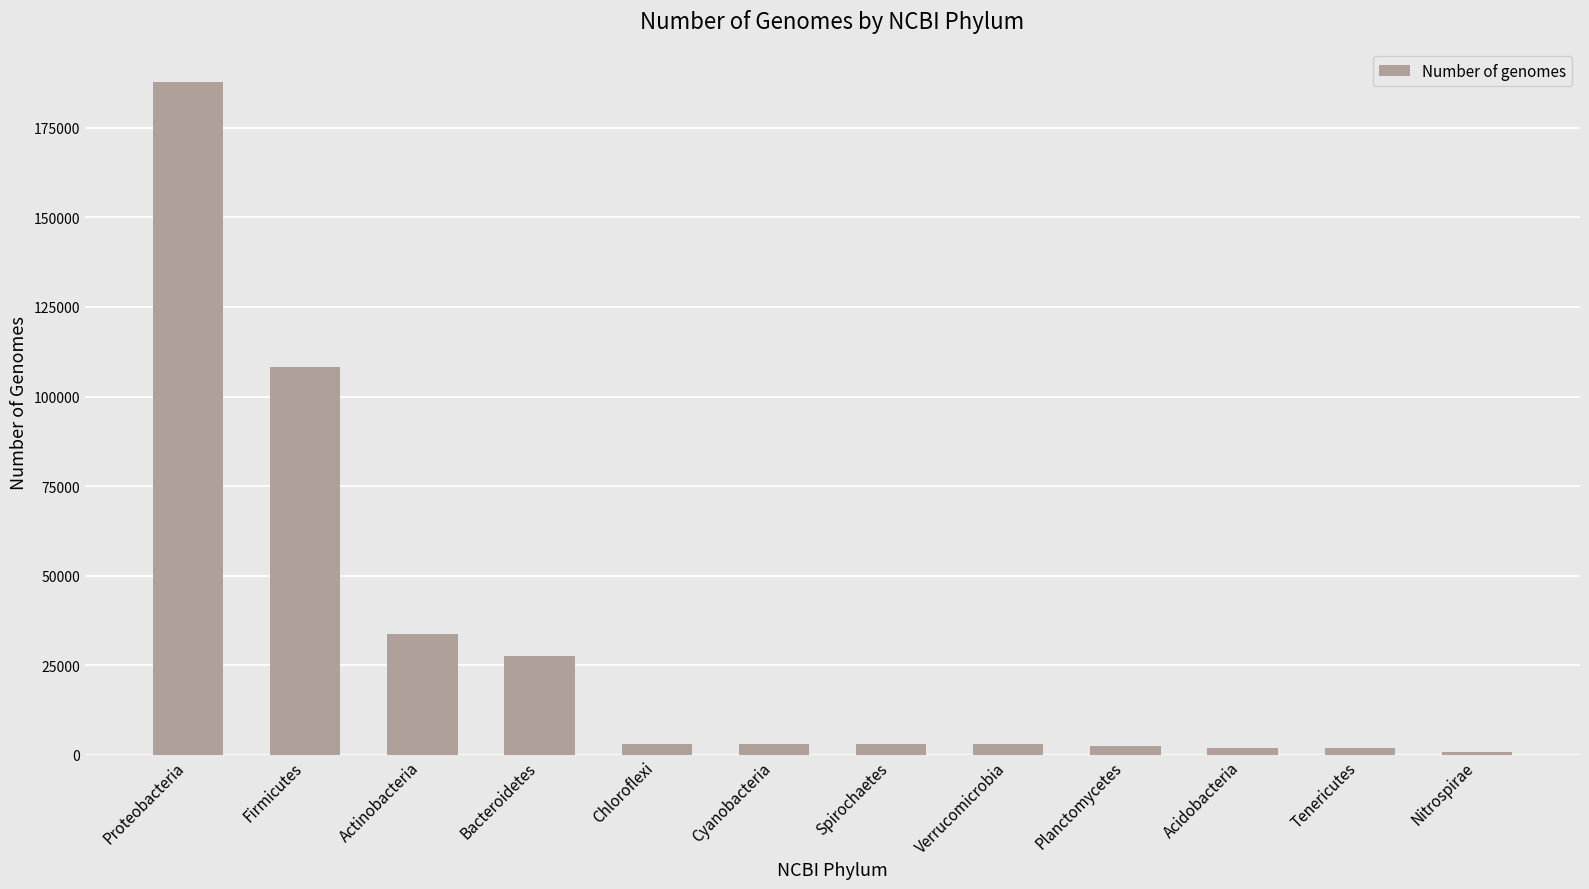

Which has a higher value, Firmicutes or Cyanobacteria?

Firmicutes